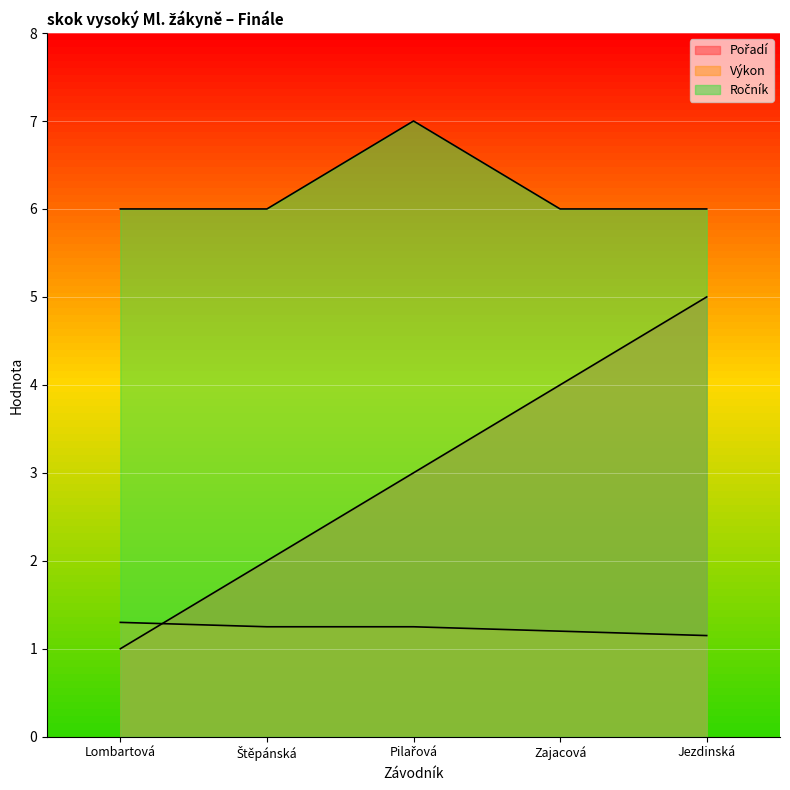

List the series in order of their overall mean, lowest first.

Výkon, Pořadí, Ročník